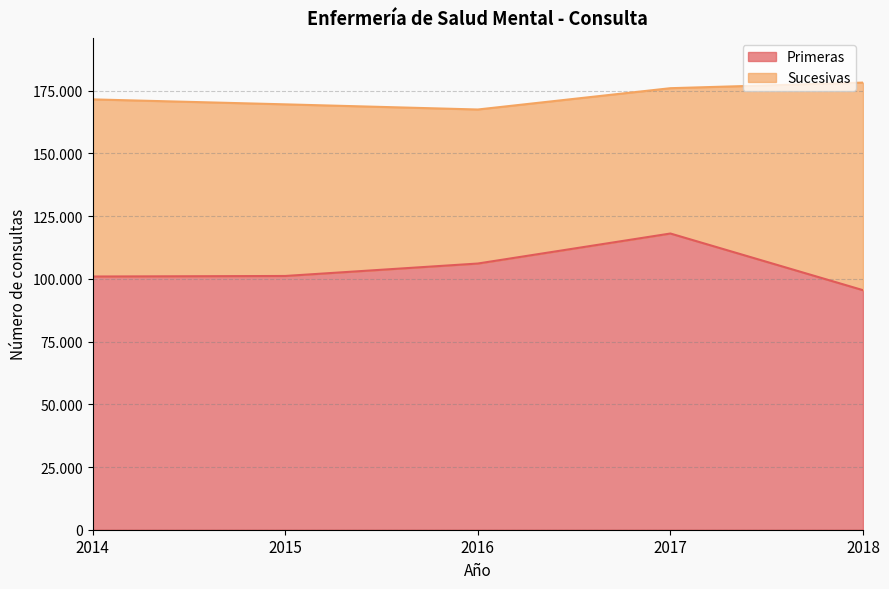

What is the smallest value displayed?

95491